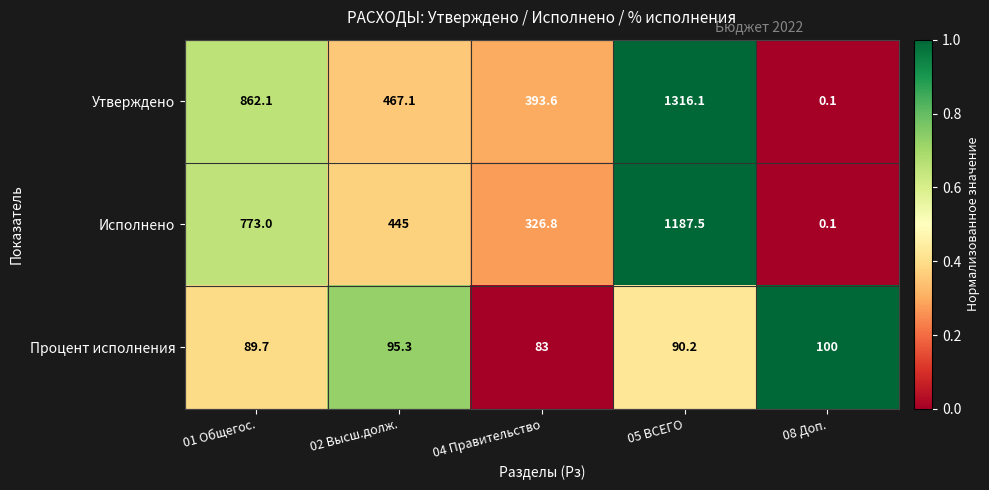

Rank the series by their maximum value, from lowest to highest.

Процент исполнения, Исполнено, Утверждено